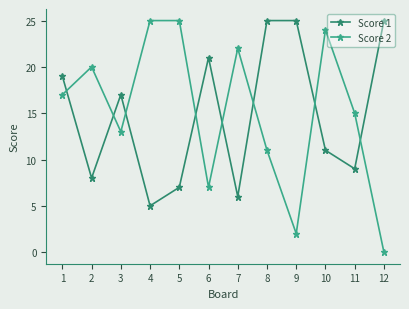

Count the number of data series in this chart.

2